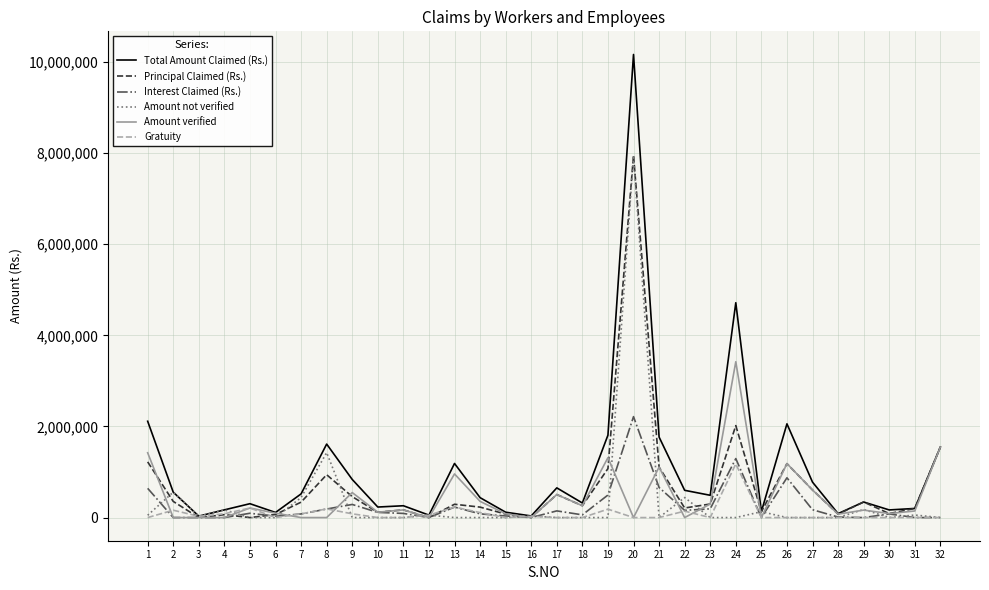

The value of Gratuity at 18 is -703815.1. True or false?

False